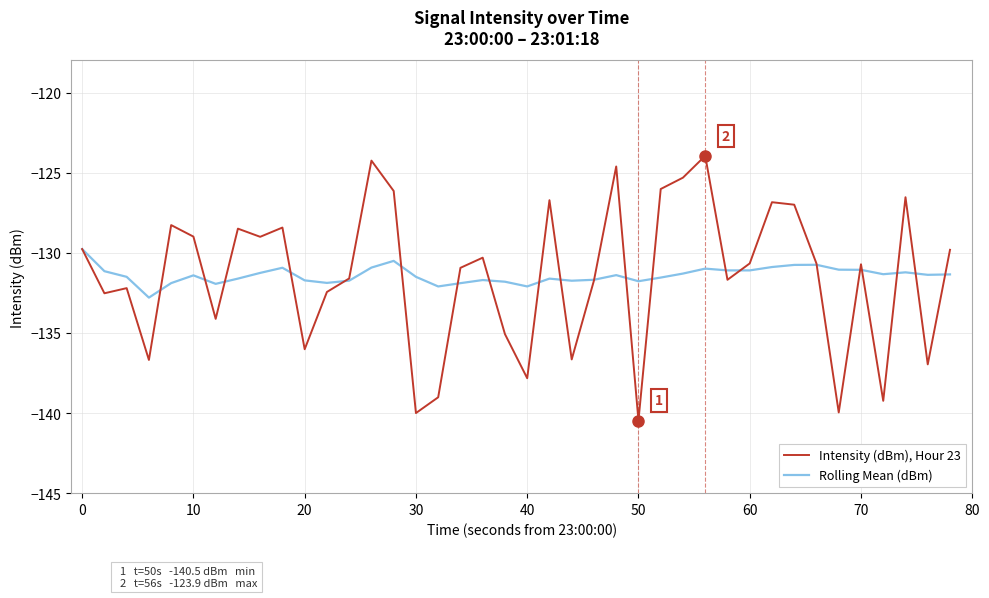

Which series has the widest spread of values?

Intensity (dBm), Hour 23